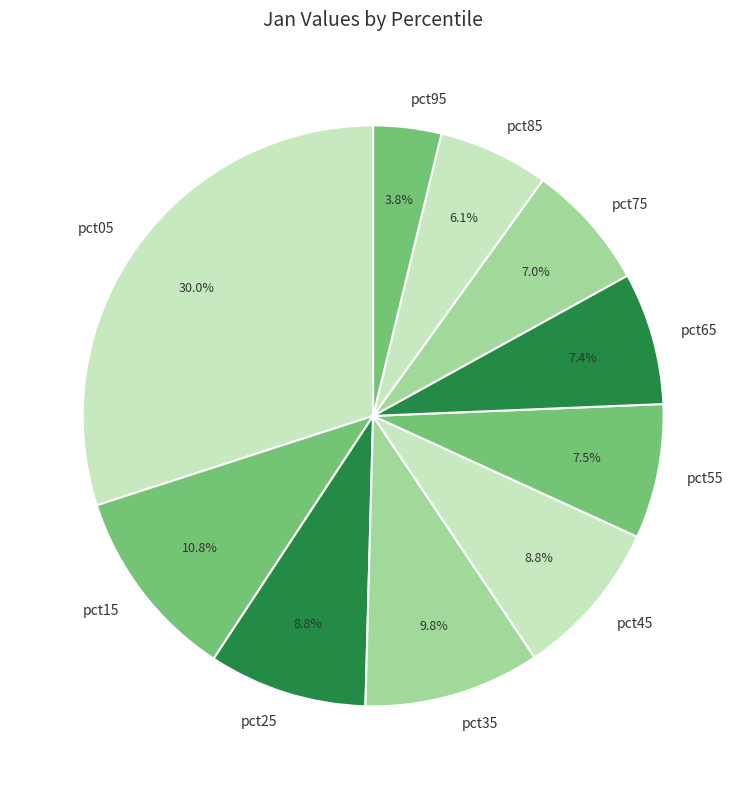

Is it true that pct75 is 7% of the pie?

True